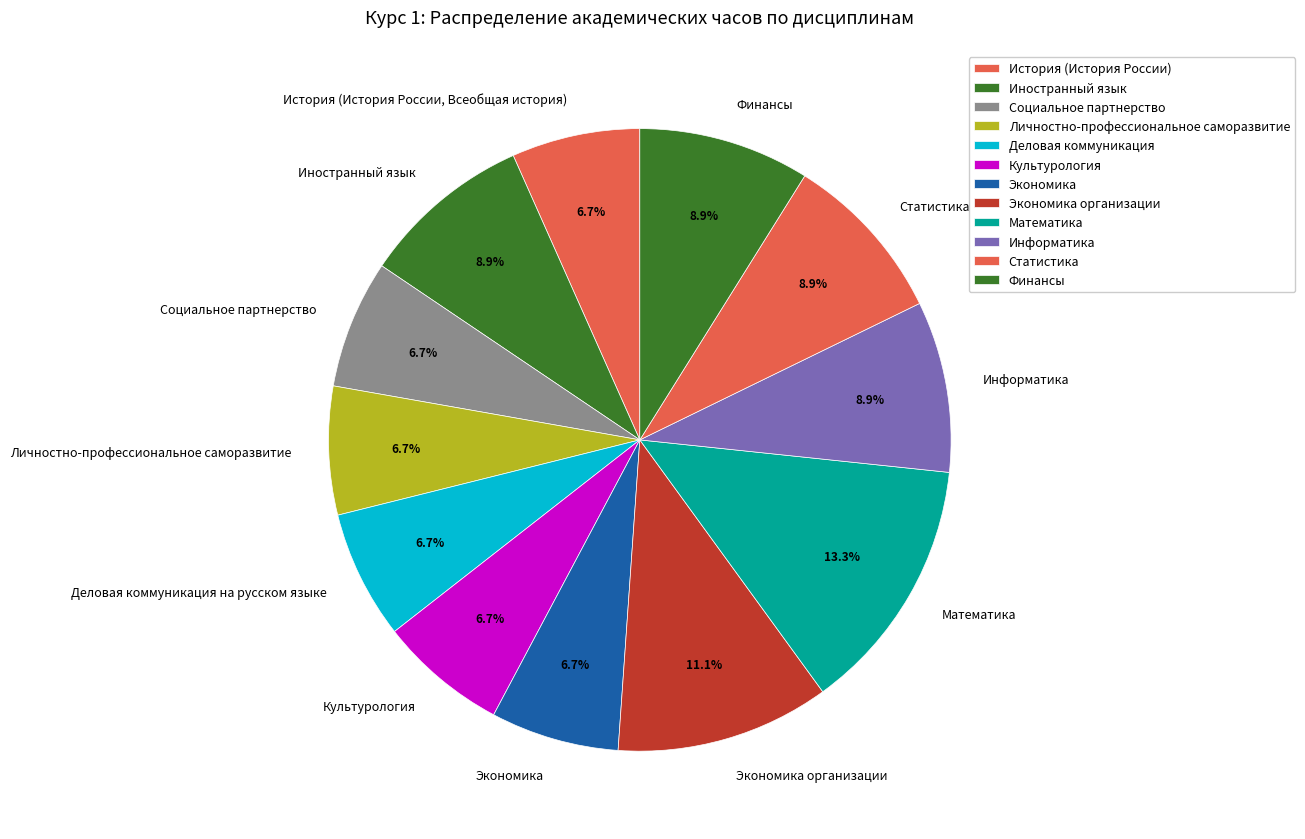

Which category has the biggest portion of the pie?

Математика